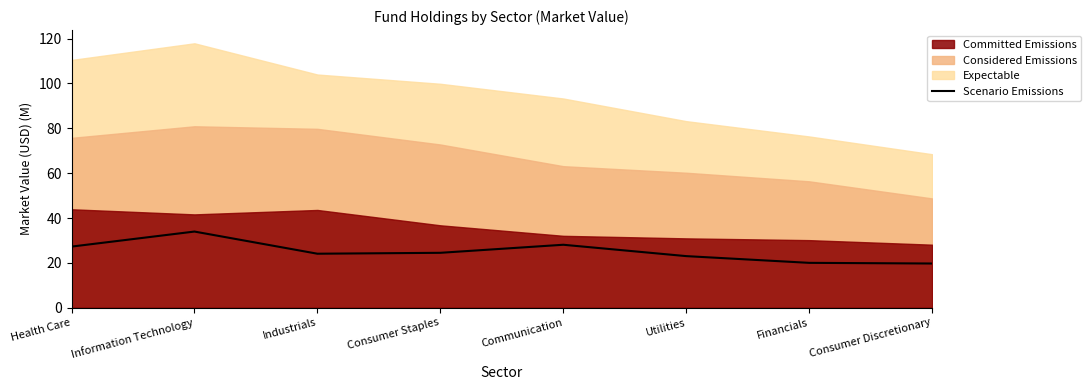

What value does the data have at Consumer Discretionary?

19.7